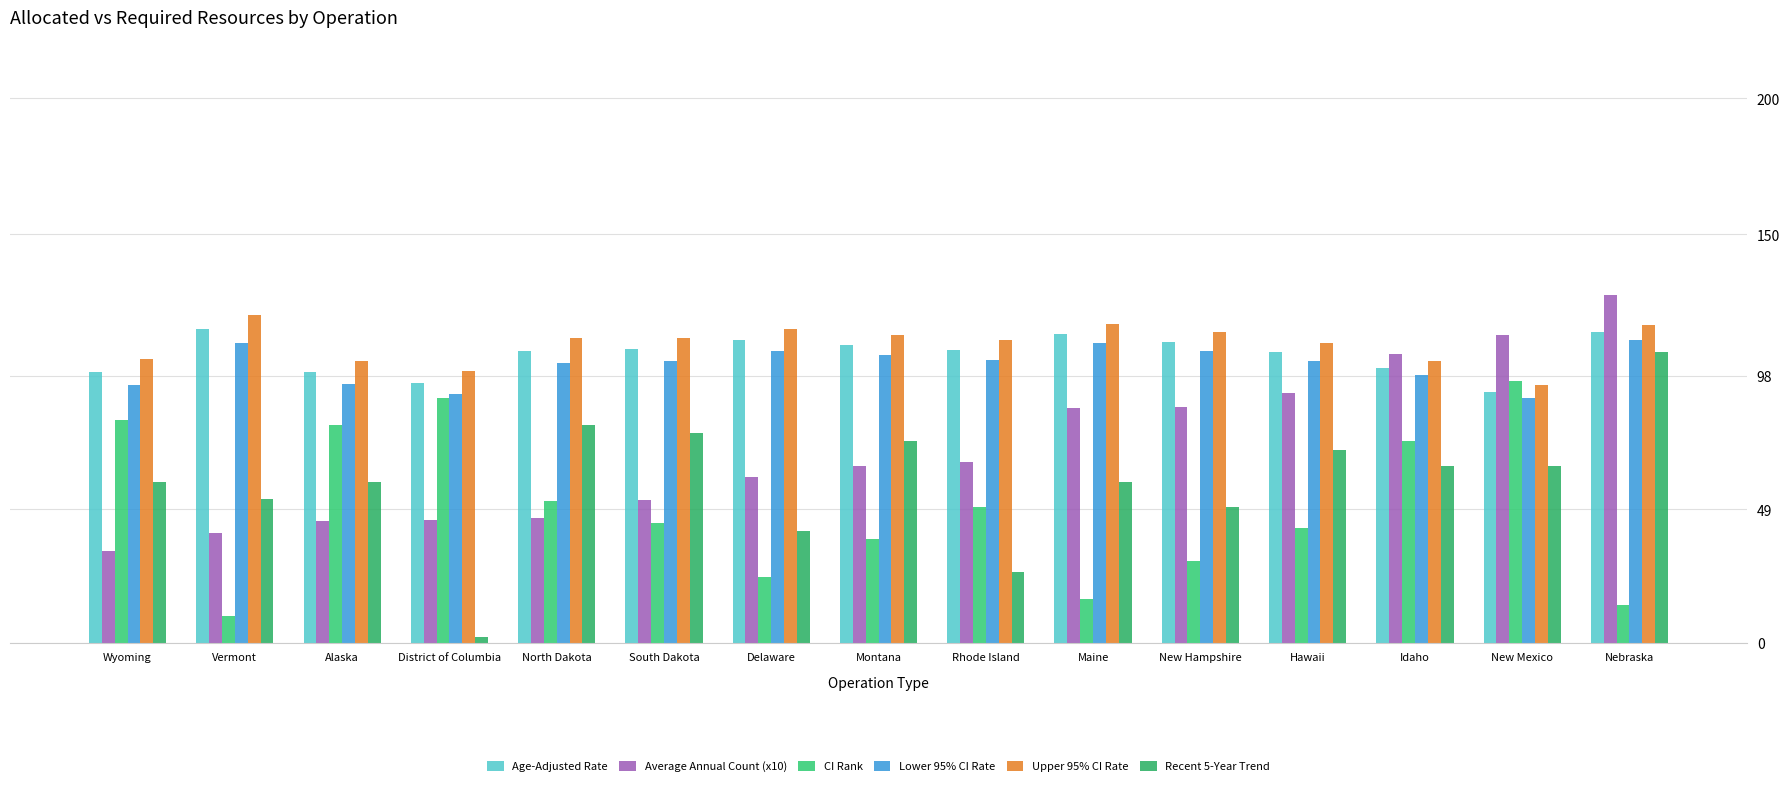

What is the label of the 8th bar from the left?

Montana